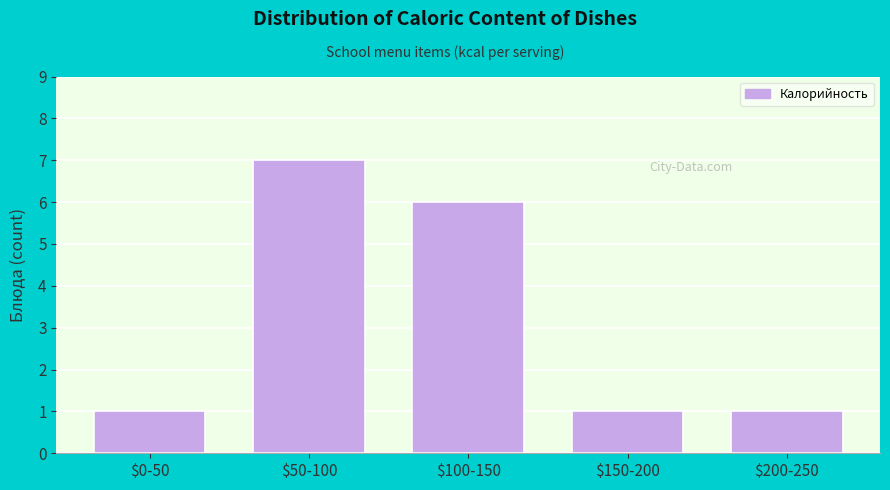

Reading right to left, what are all the values shown in this chart?

1	1	6	7	1